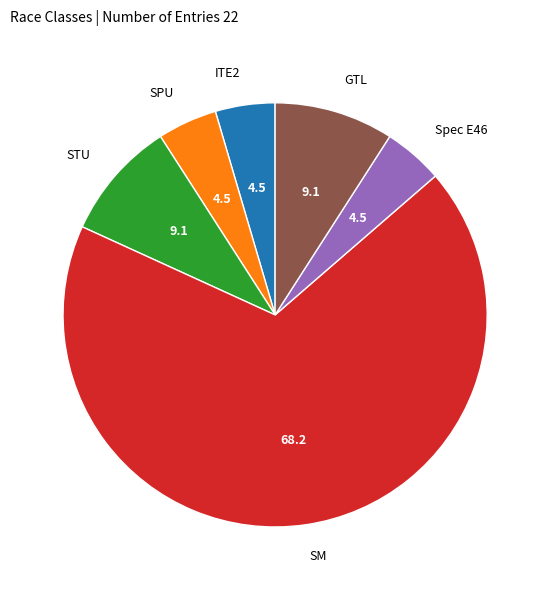

Approximately how many times larger is the value at SM compared to Spec E46?

15.0